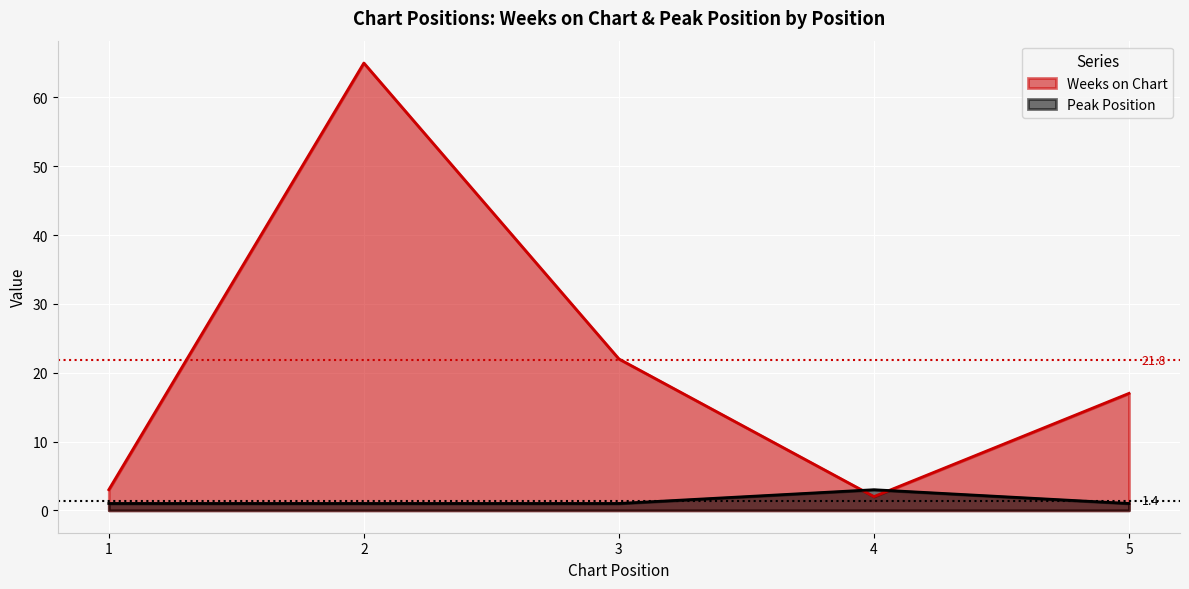

Which series has the largest total across all categories?

Weeks on Chart